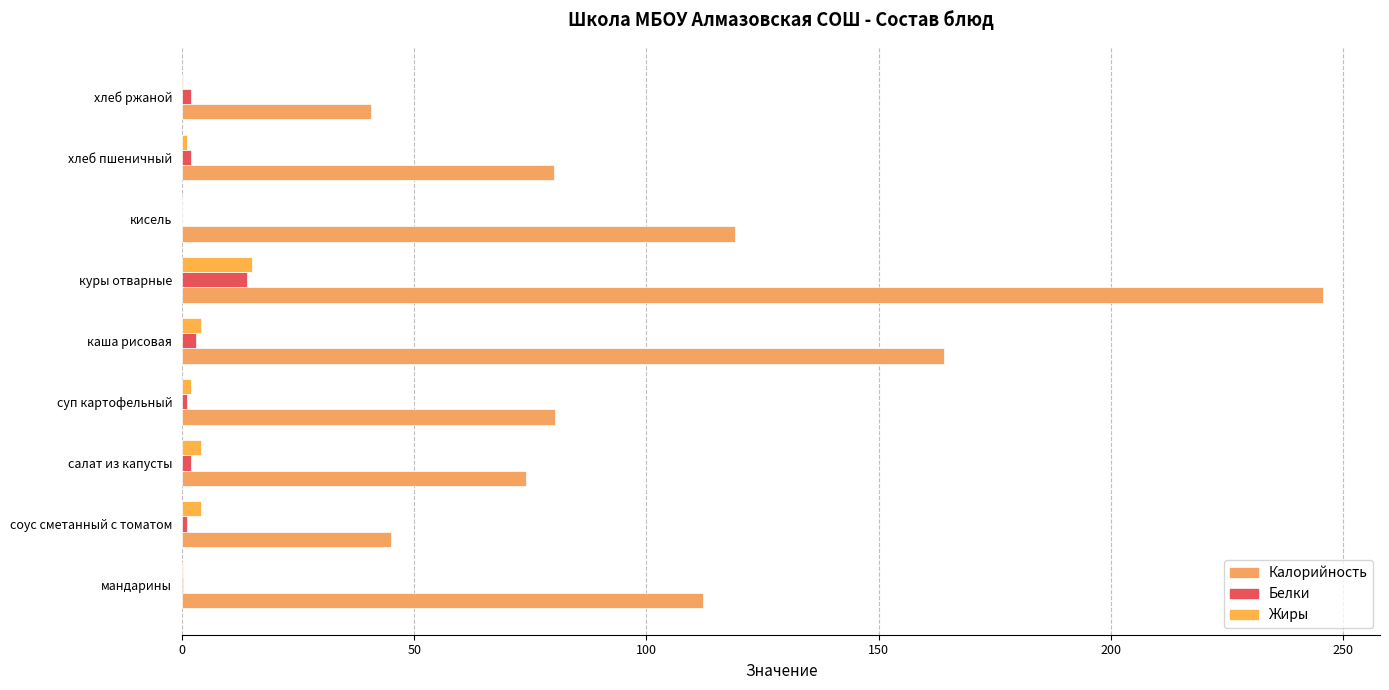

How many categories are shown in the chart?

9